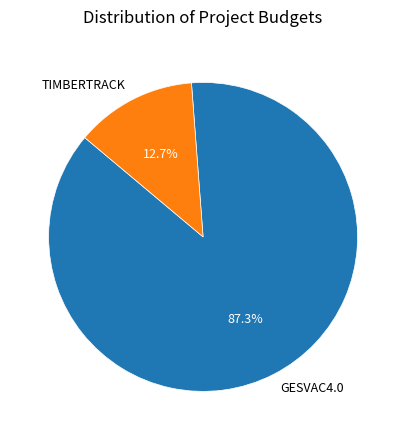

The GESVAC4.0 slice represents 78% of the pie. True or false?

False